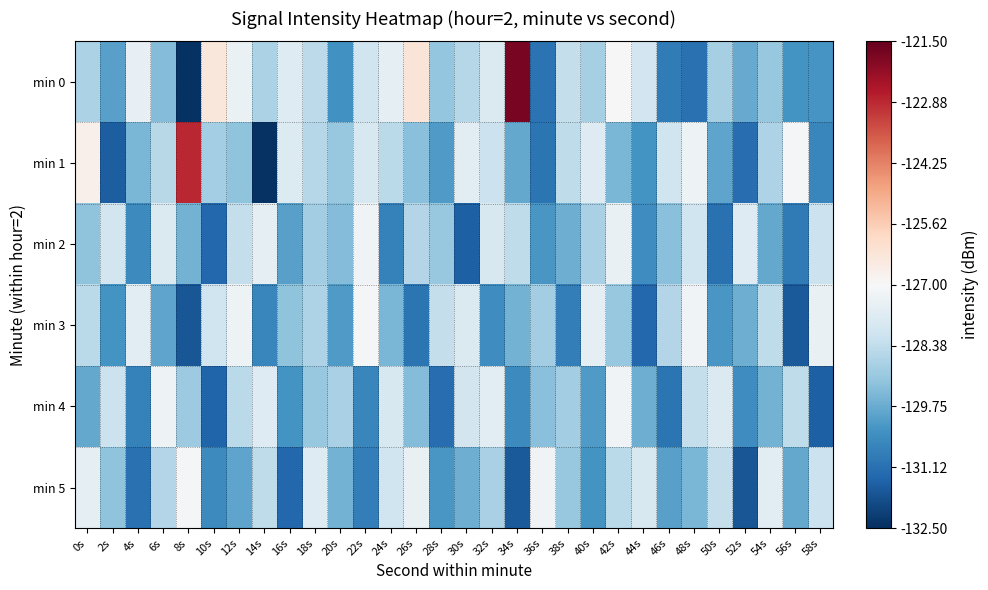

What is the maximum value shown in the chart?

-121.8